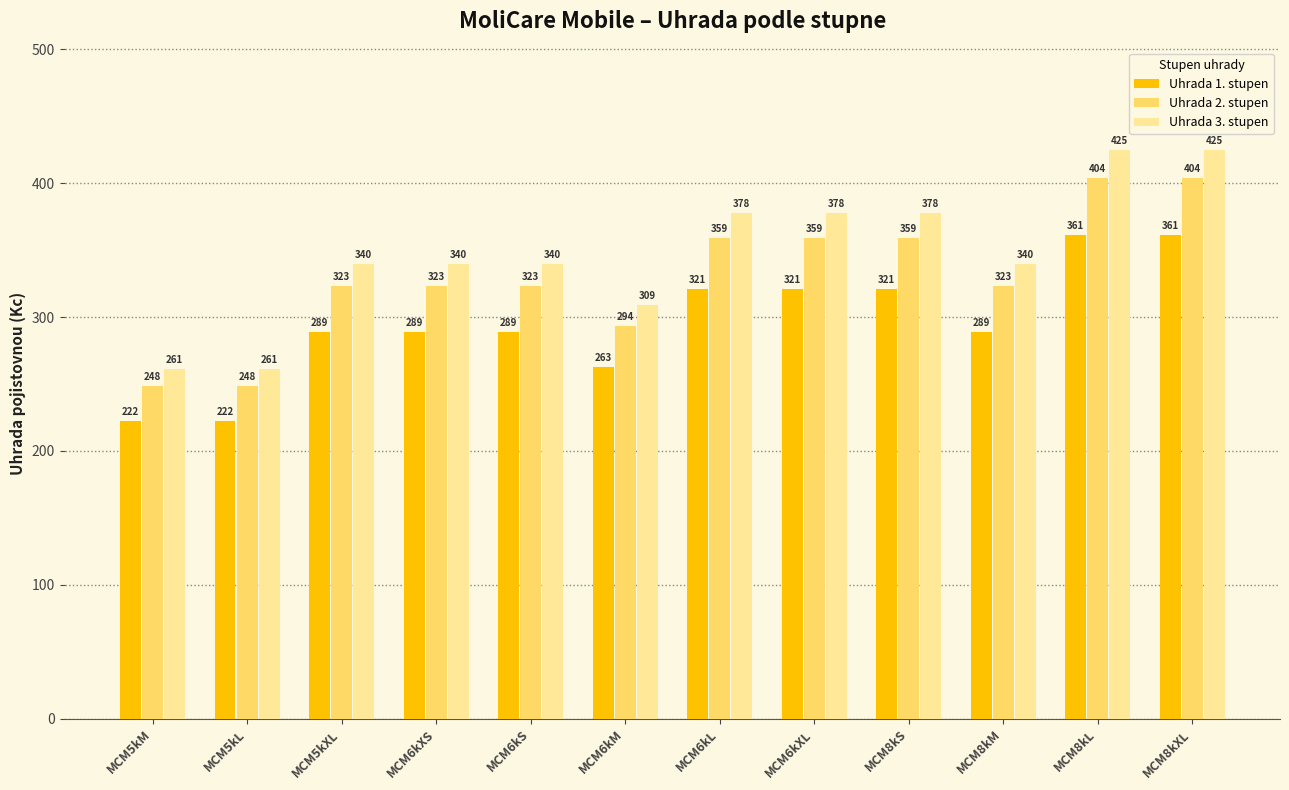

At how many categories does at least one series exceed 275?

10